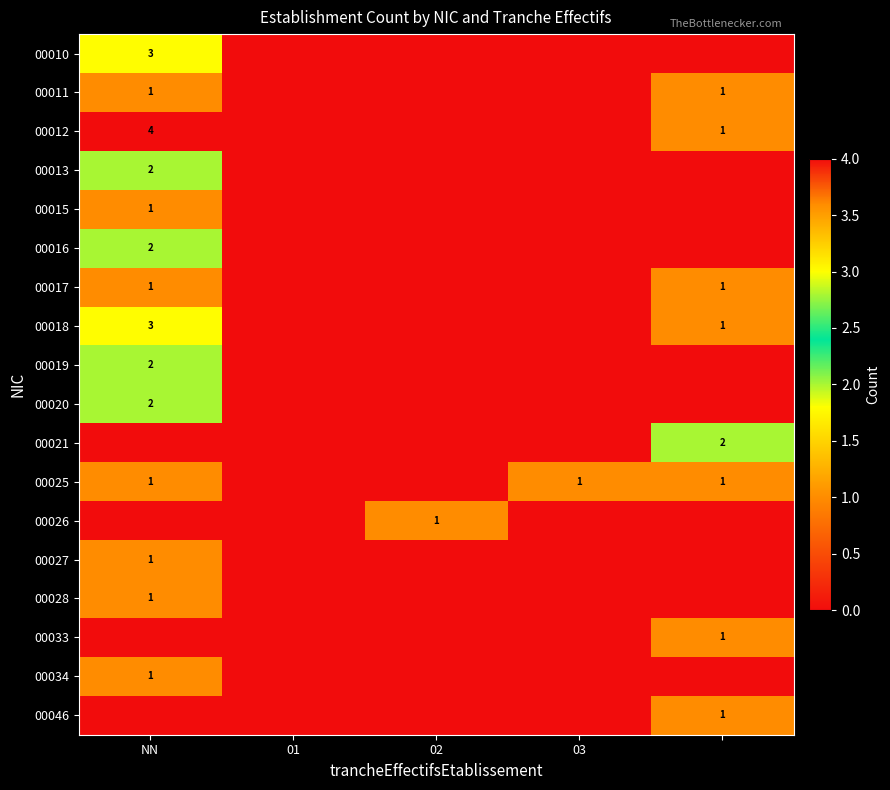

The 00012 series shows 1 at NN. True or false?

False